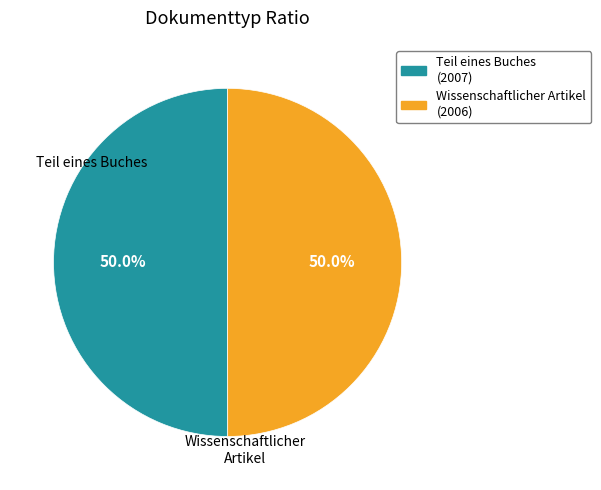

To the nearest percent, what percentage of the pie is Wissenschaftlicher Artikel?

50%